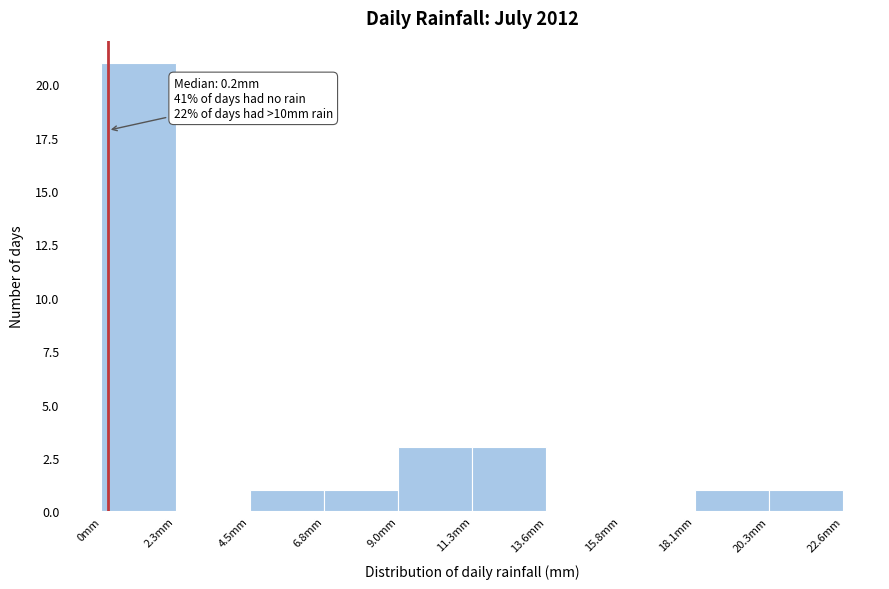

Over which range of the x-axis is the bar tallest?

0.0 to 2.5